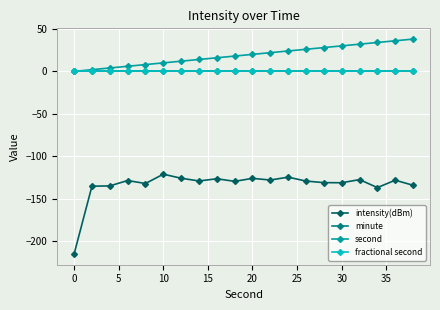

List the series in order of their peak value, highest first.

second, minute, fractional second, intensity(dBm)